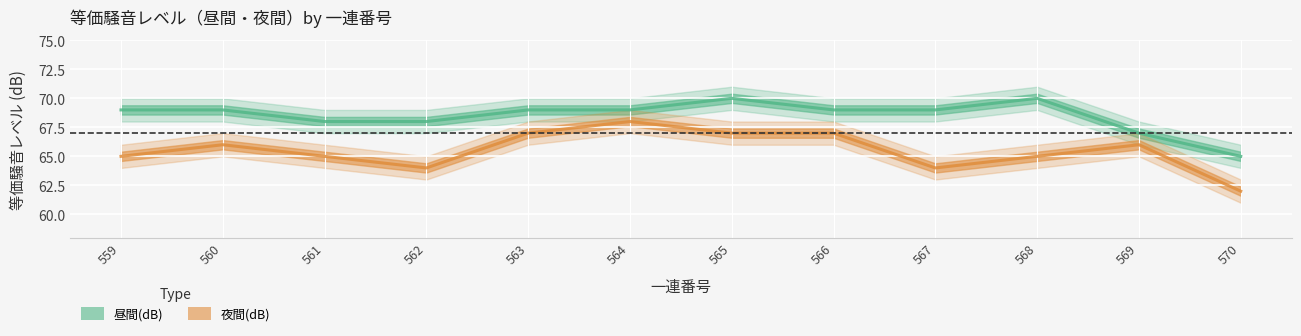

True or false: 夜間(dB) and 昼間(dB) intersect in this chart.

False